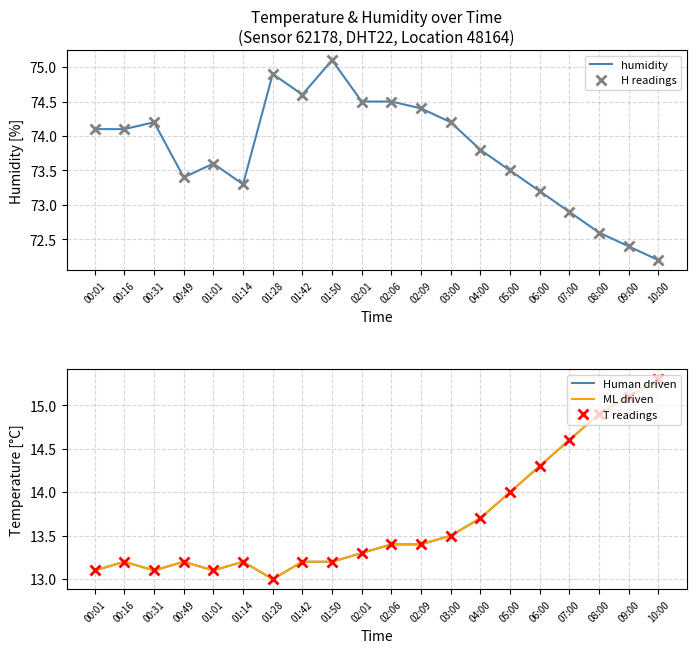

At which category does the chart reach its minimum across all series?

01:28